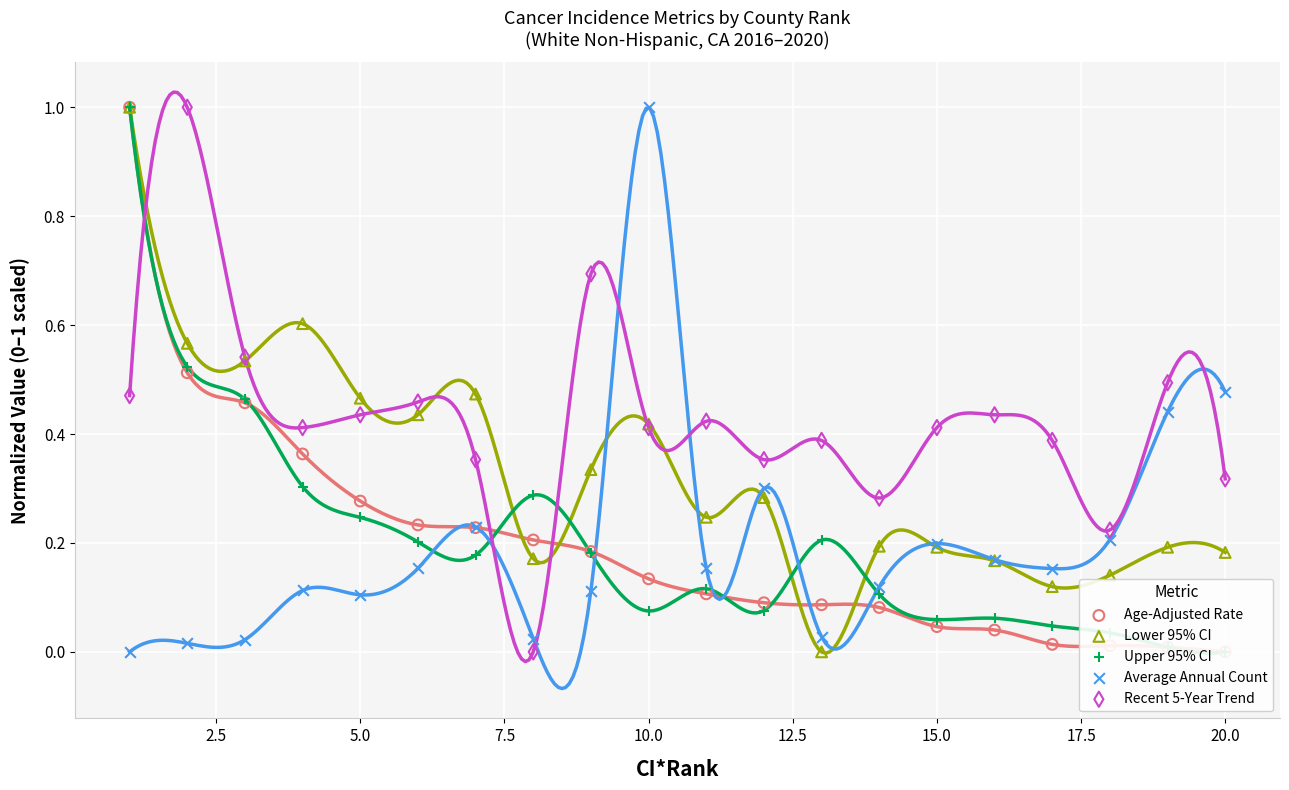

Which series has the largest Y range (max minus min)?

Age-Adjusted Rate